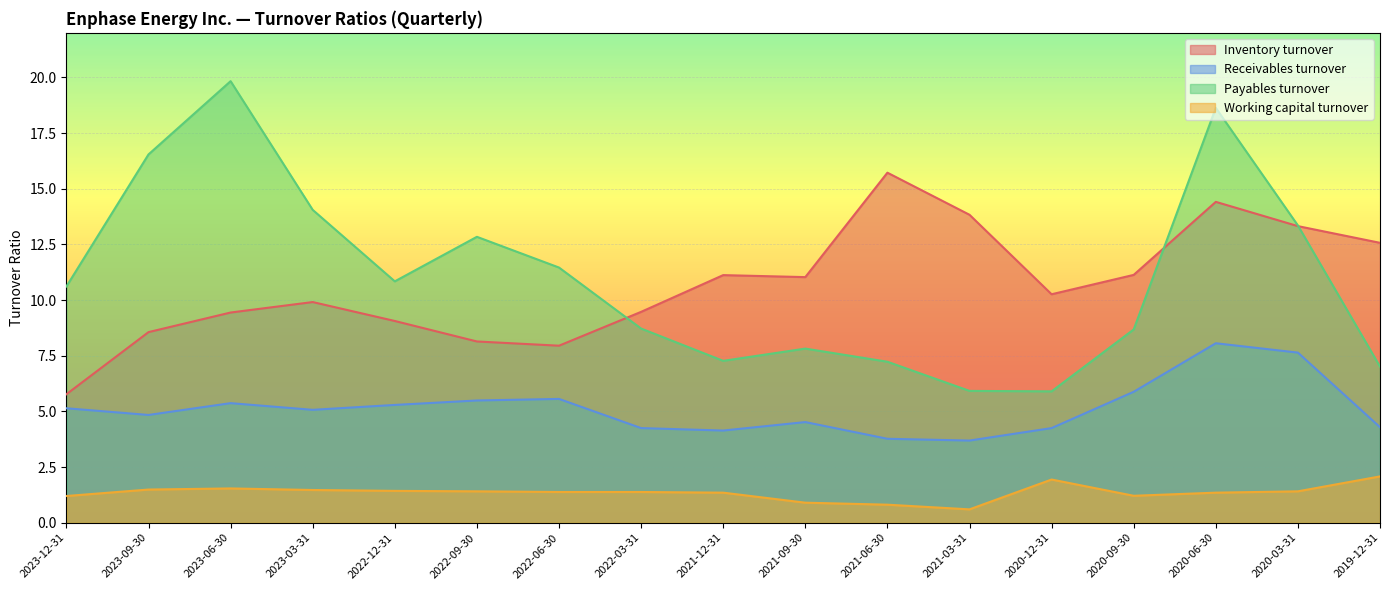

Which series has the largest total across all categories?

Payables turnover